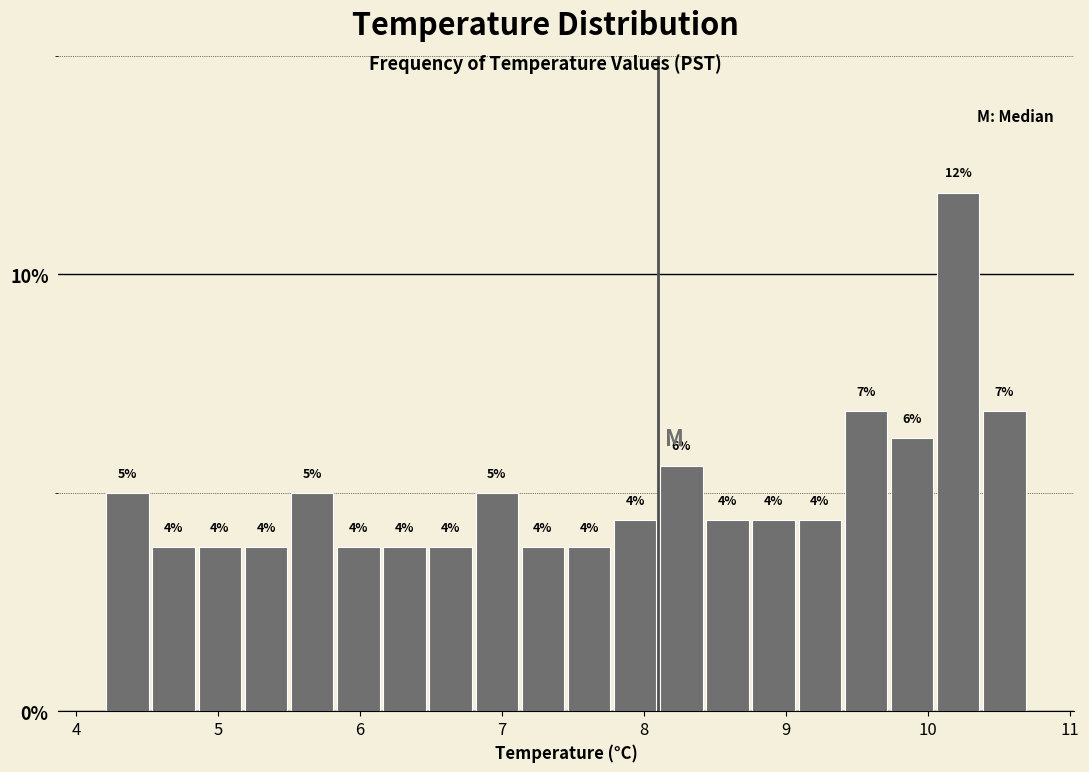

Around what value on the x-axis is the tallest bar? Give the approximate position of its centre, as read against the axis.

10.2